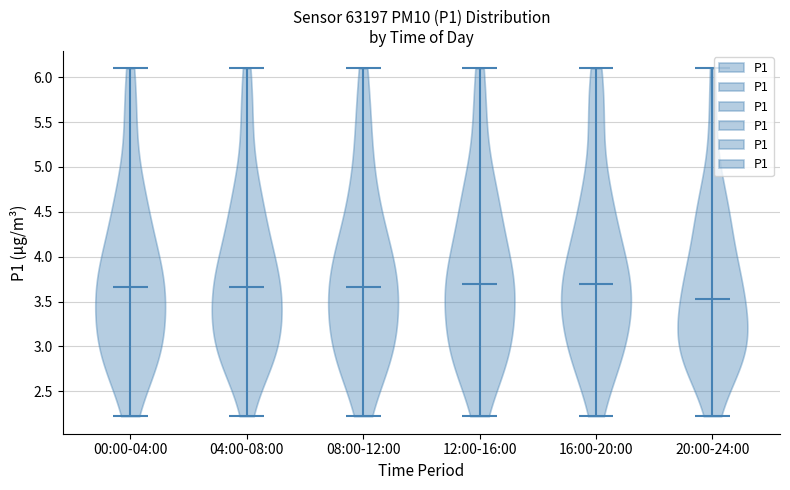

Where does the median line of the violin for 08:00-12:00 sit on the y-axis? The values are not printed on the chart, so give them approximately, as read against the axis.

3.65